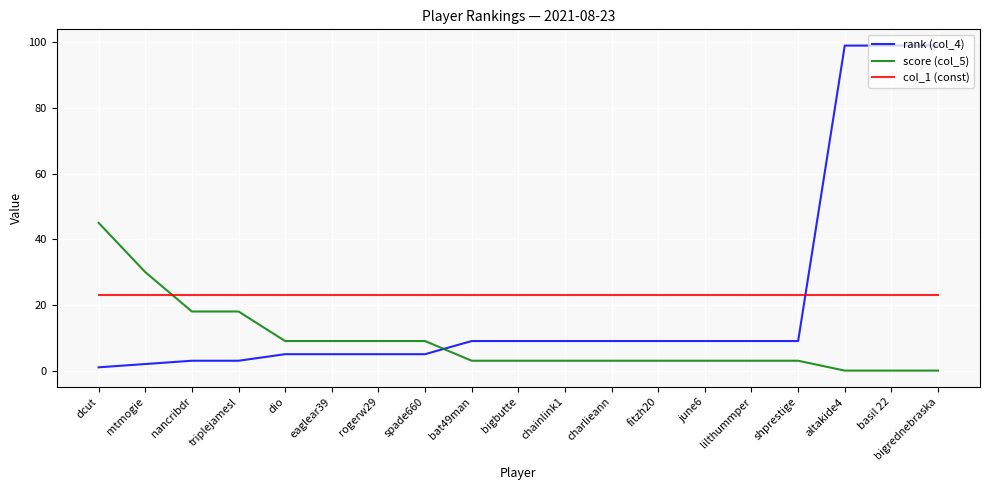

True or false: col_1 (const) and score (col_5) cross at least once.

True